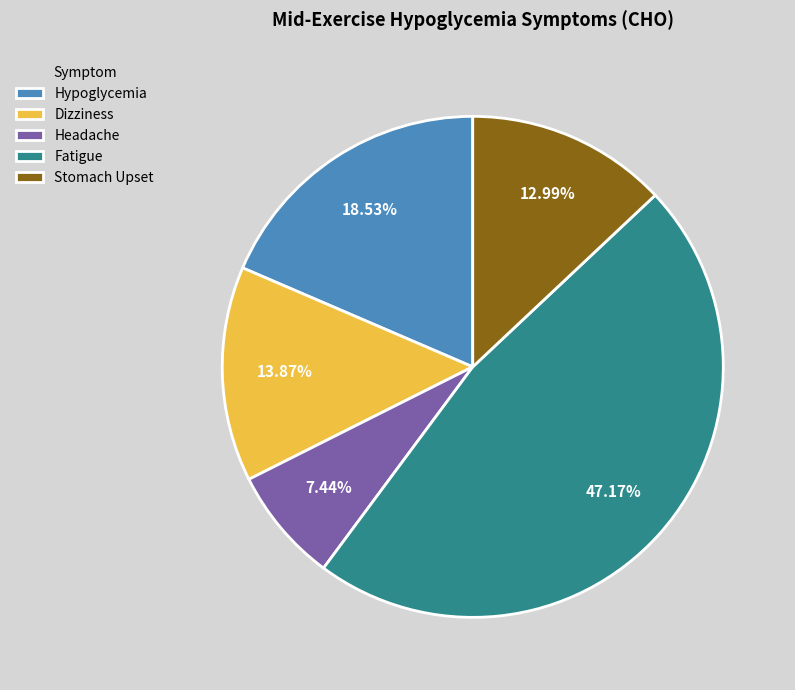

Between Headache and Dizziness, which is larger?

Dizziness